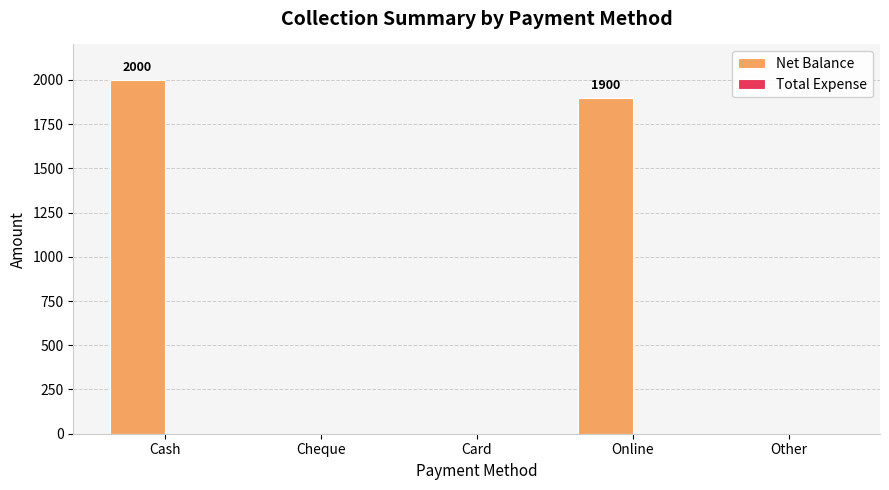

Which has a higher value, Card or Online?

Online